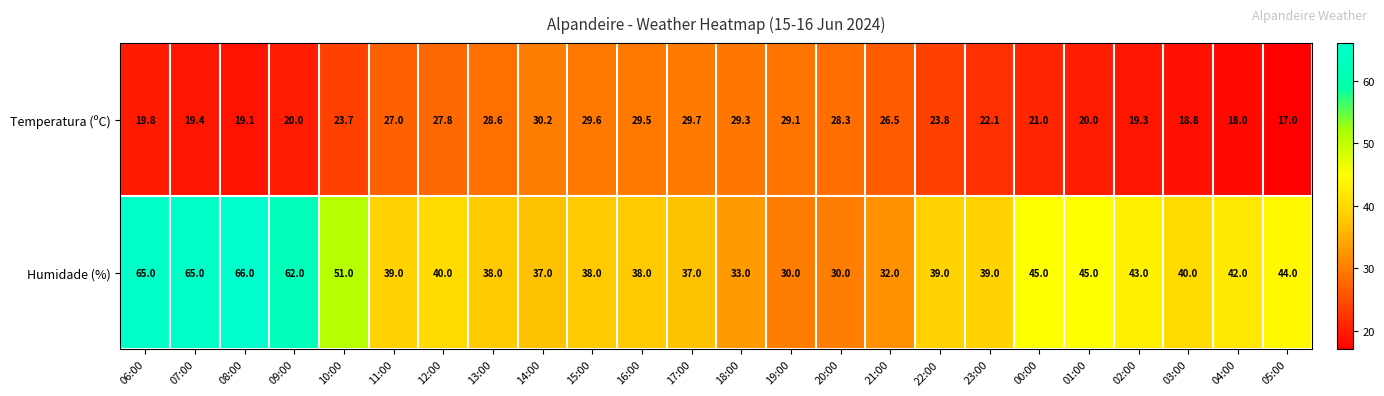

Rank the series by their average value, from highest to lowest.

Humidade (%), Temperatura (ºC)